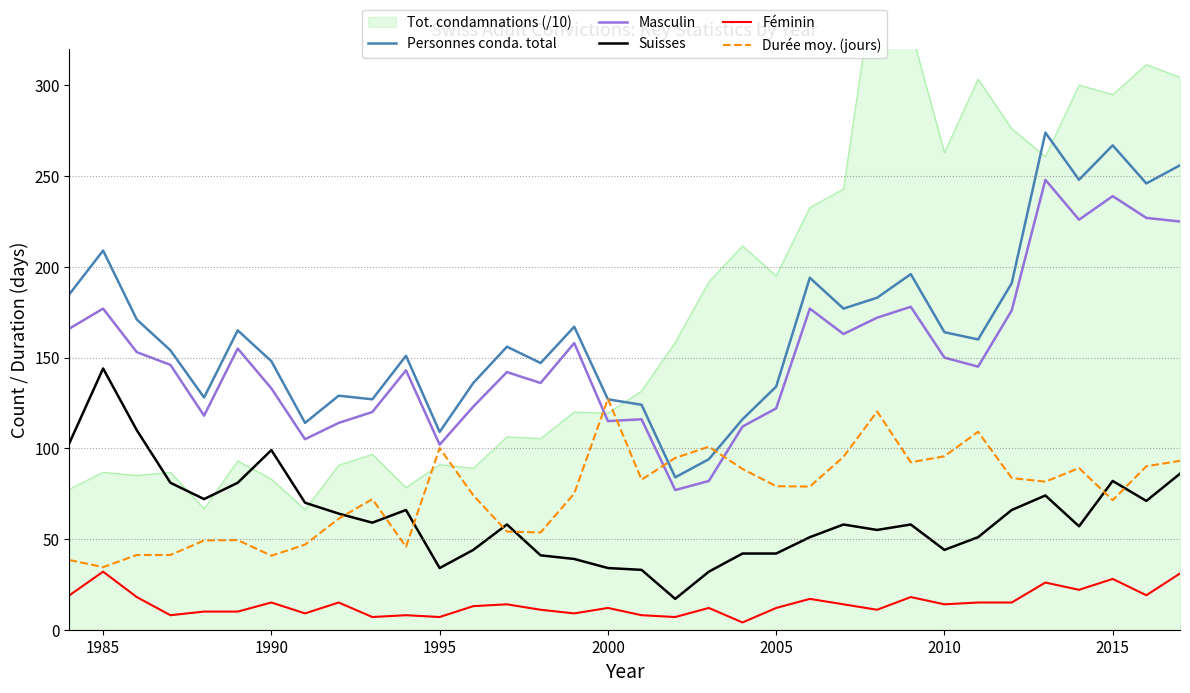

True or false: Suisses and Personnes conda. total cross at least once.

False